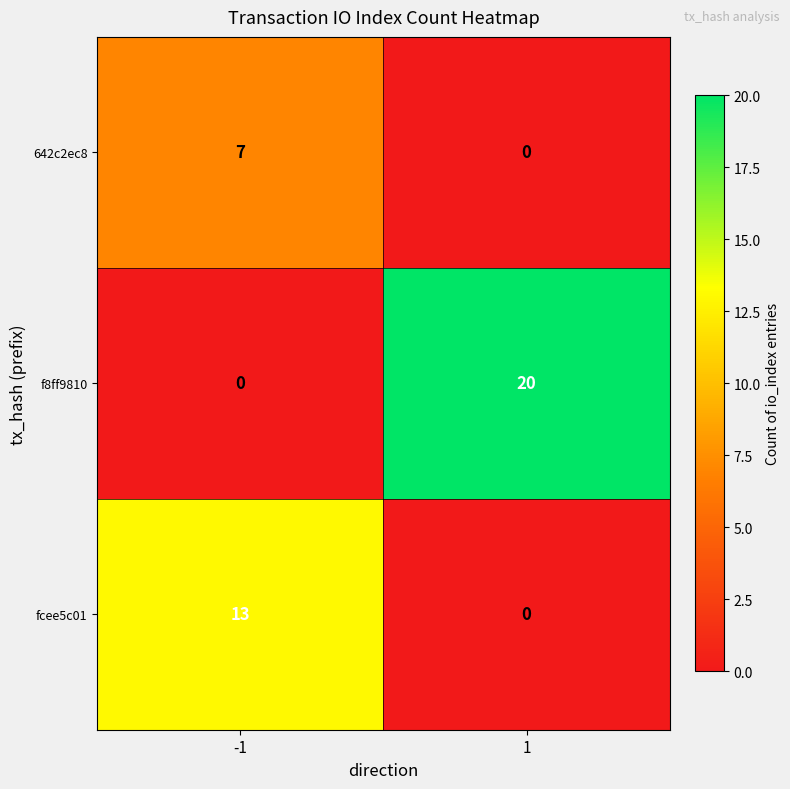

Count the number of categories in the chart.

2